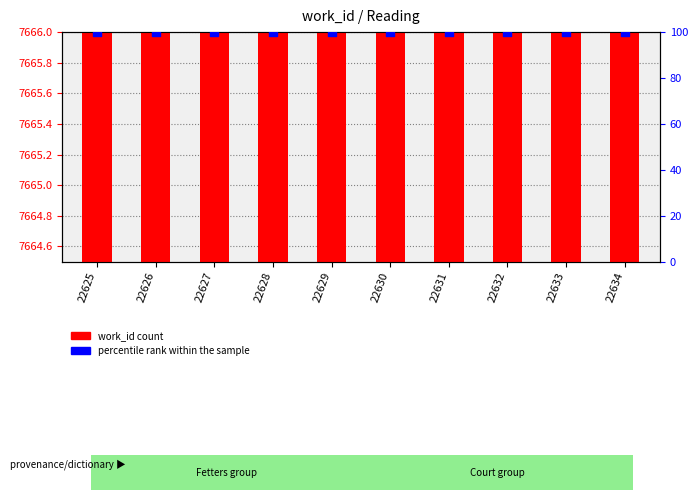

Which series contains the lowest Y value?

work_id